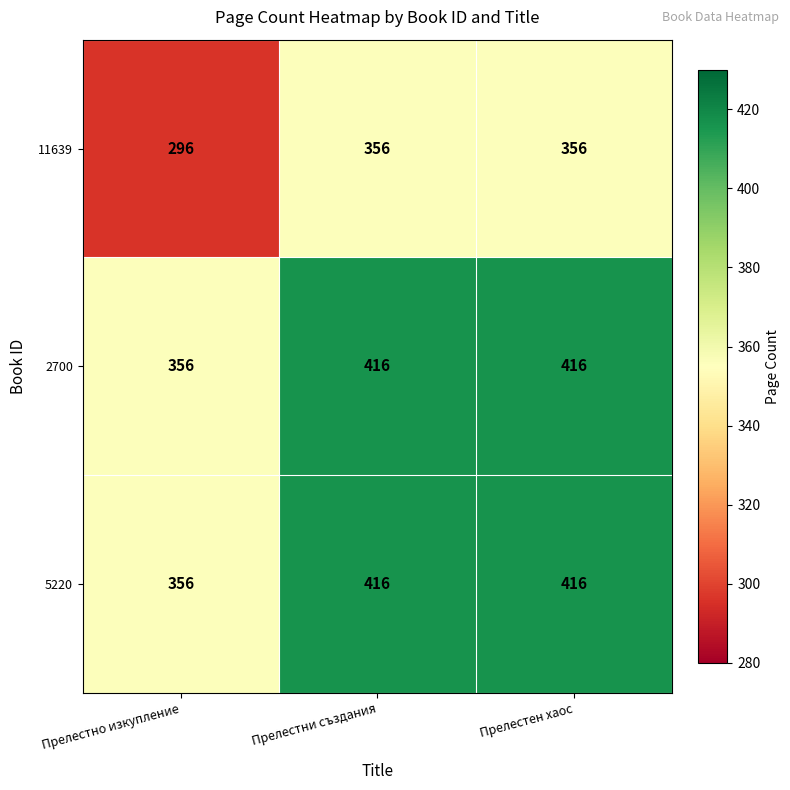

Reading right to left, list all the values displayed in this chart.

11639: Прелестен хаос=356	Прелестни създания=356	Прелестно изкупление=296
2700: Прелестен хаос=416	Прелестни създания=416	Прелестно изкупление=356
5220: Прелестен хаос=416	Прелестни създания=416	Прелестно изкупление=356